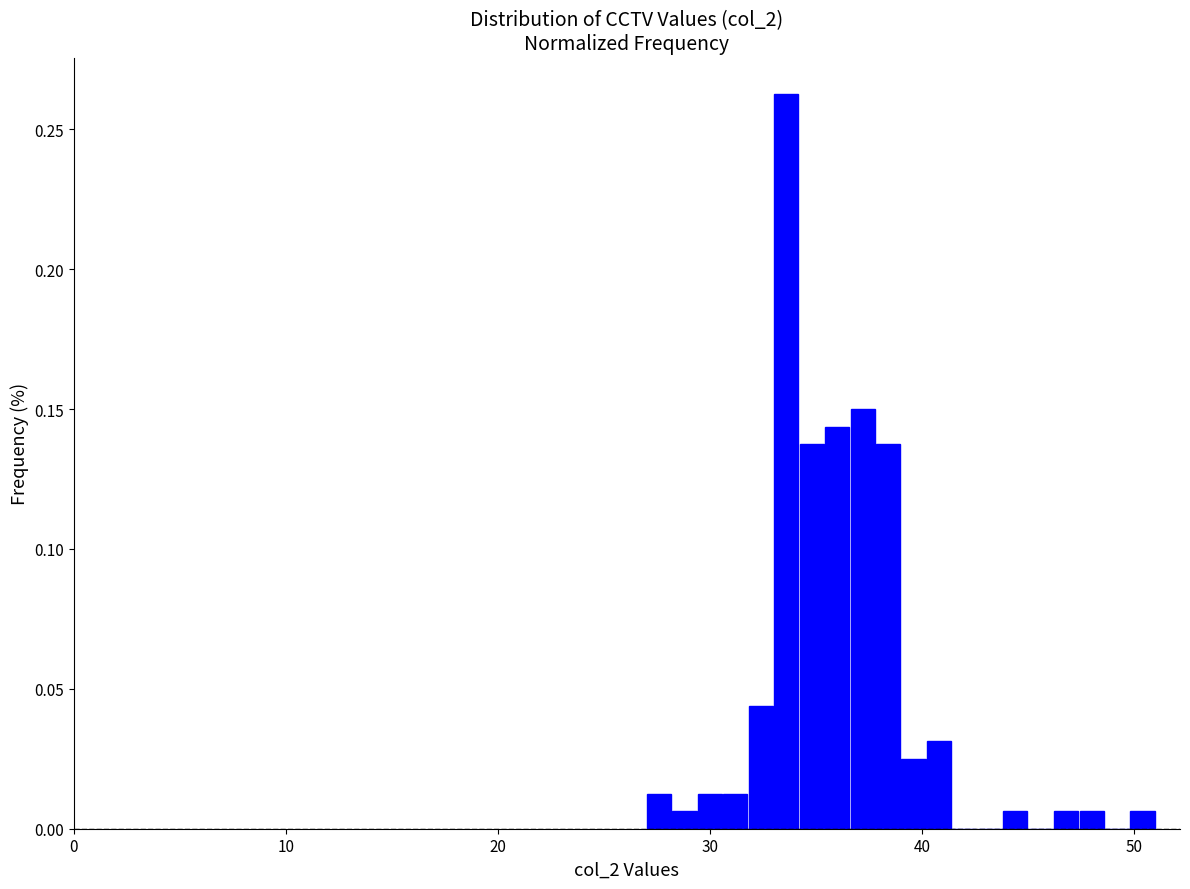

Read against the x-axis, roughly where is the centre of the tallest bar?

34